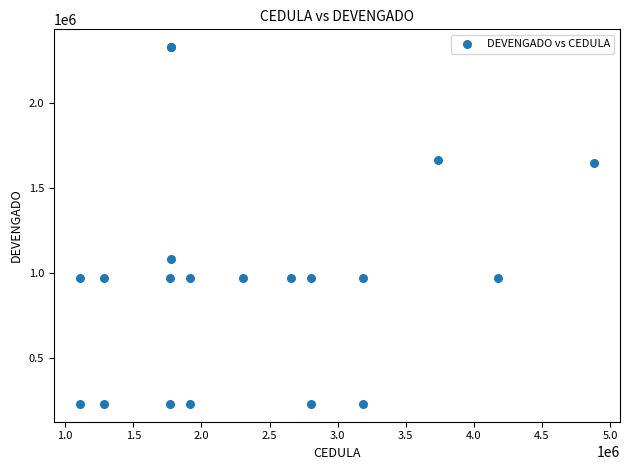

What Y value in the scatter plot is closest to 1279776?

1080000